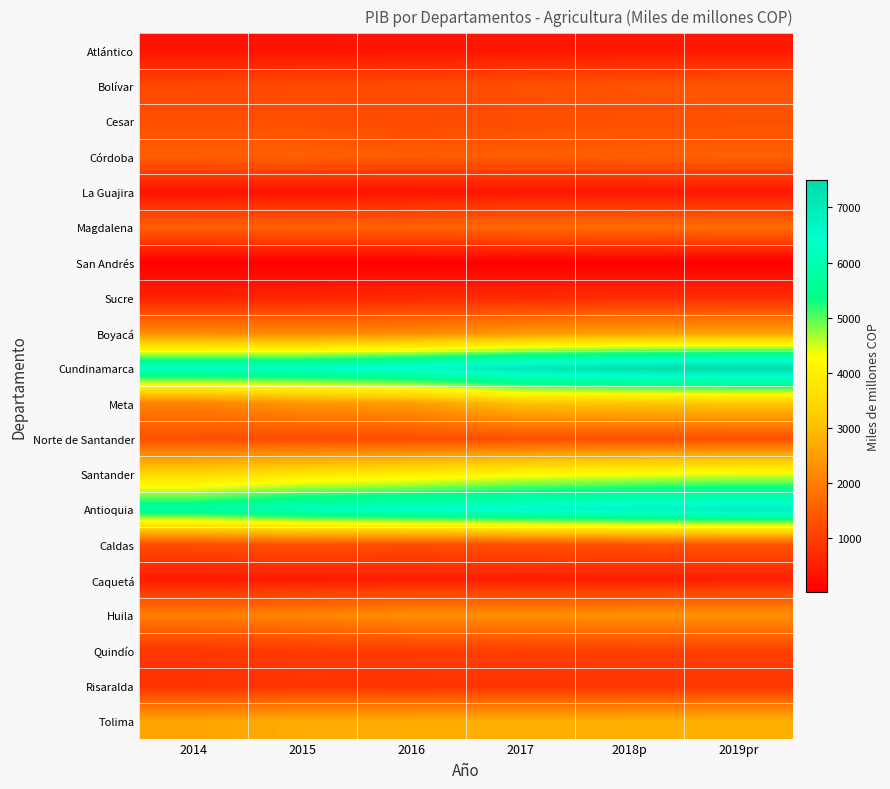

What is the total value across all series at 2017?

40433.4